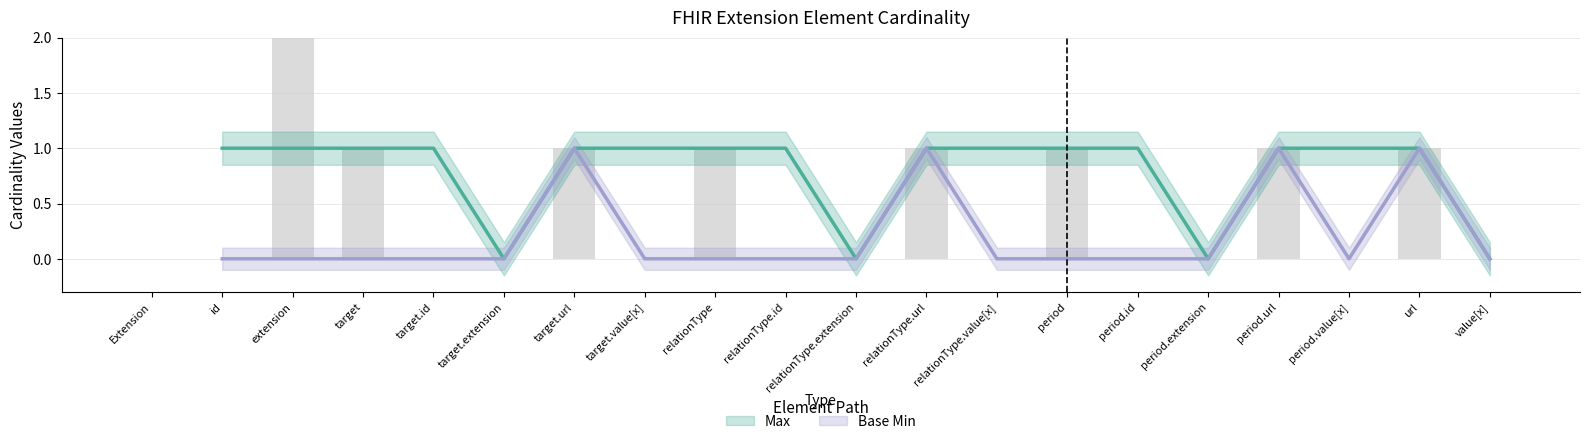

The chart shows a value of 0 at period.extension. True or false?

True